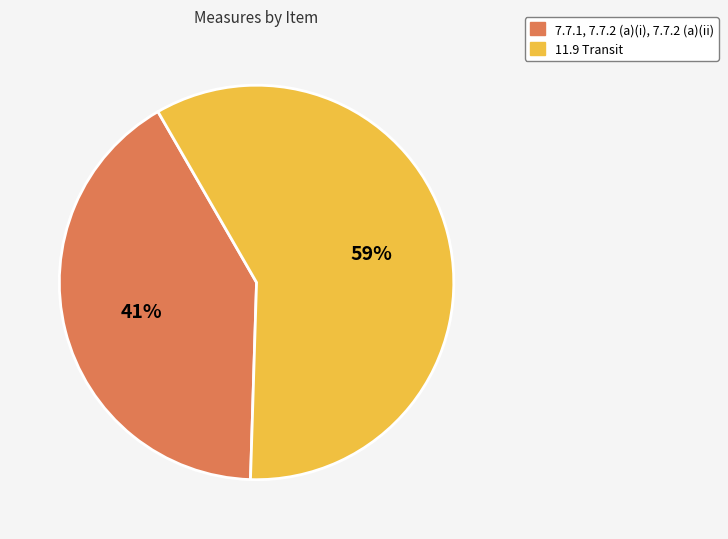

Which slice represents more than half of the pie?

11.9 Transit